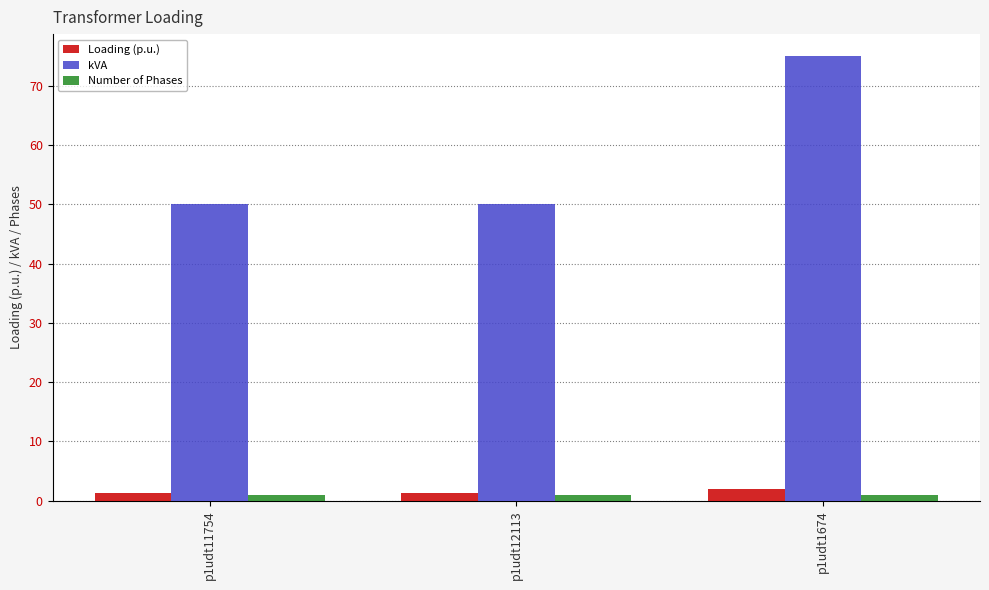

Between p1udt12113 and p1udt1674, which series saw the biggest shift?

kVA